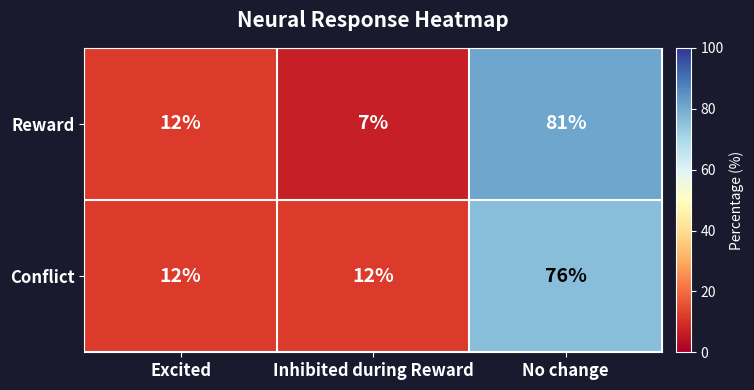

Reading left to right, list all the values displayed in this chart.

Reward: 12	7	81
Conflict: 12	12	76